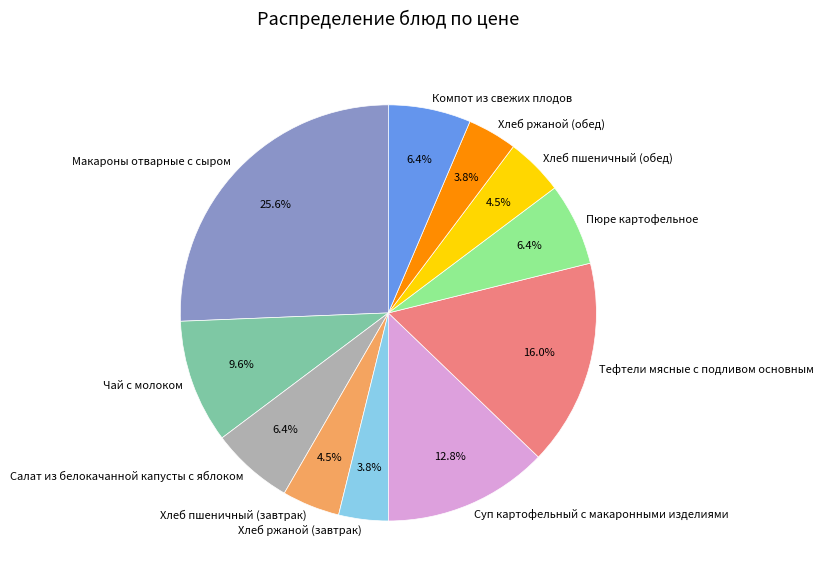

Is there a majority slice in this chart?

No